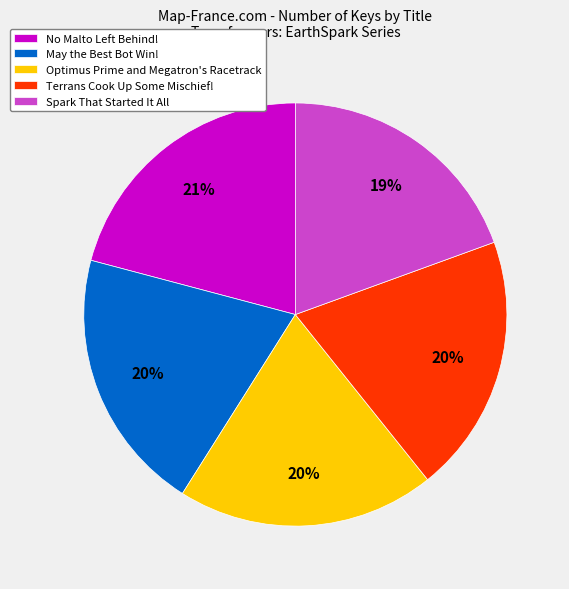

Which category has the biggest portion of the pie?

No Malto Left Behind!